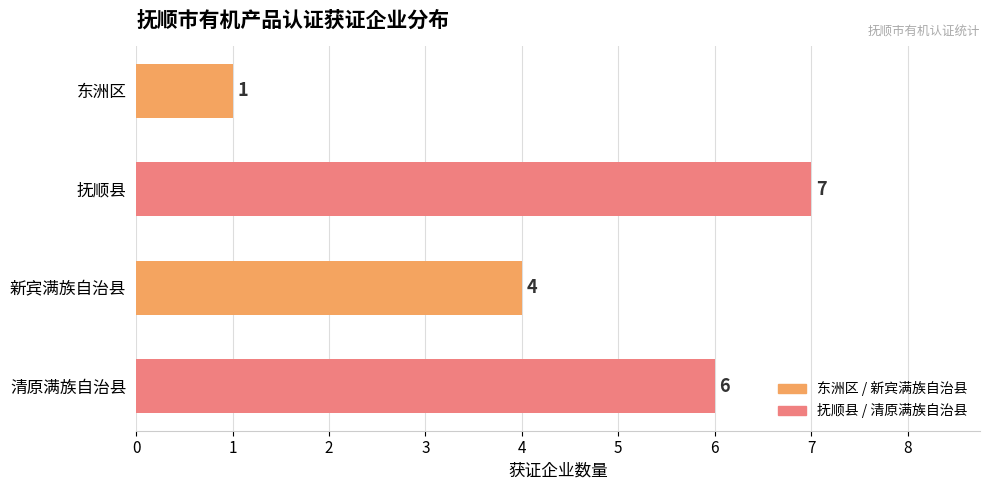

Reading top to bottom, extract all data points from this chart.

1	7	4	6